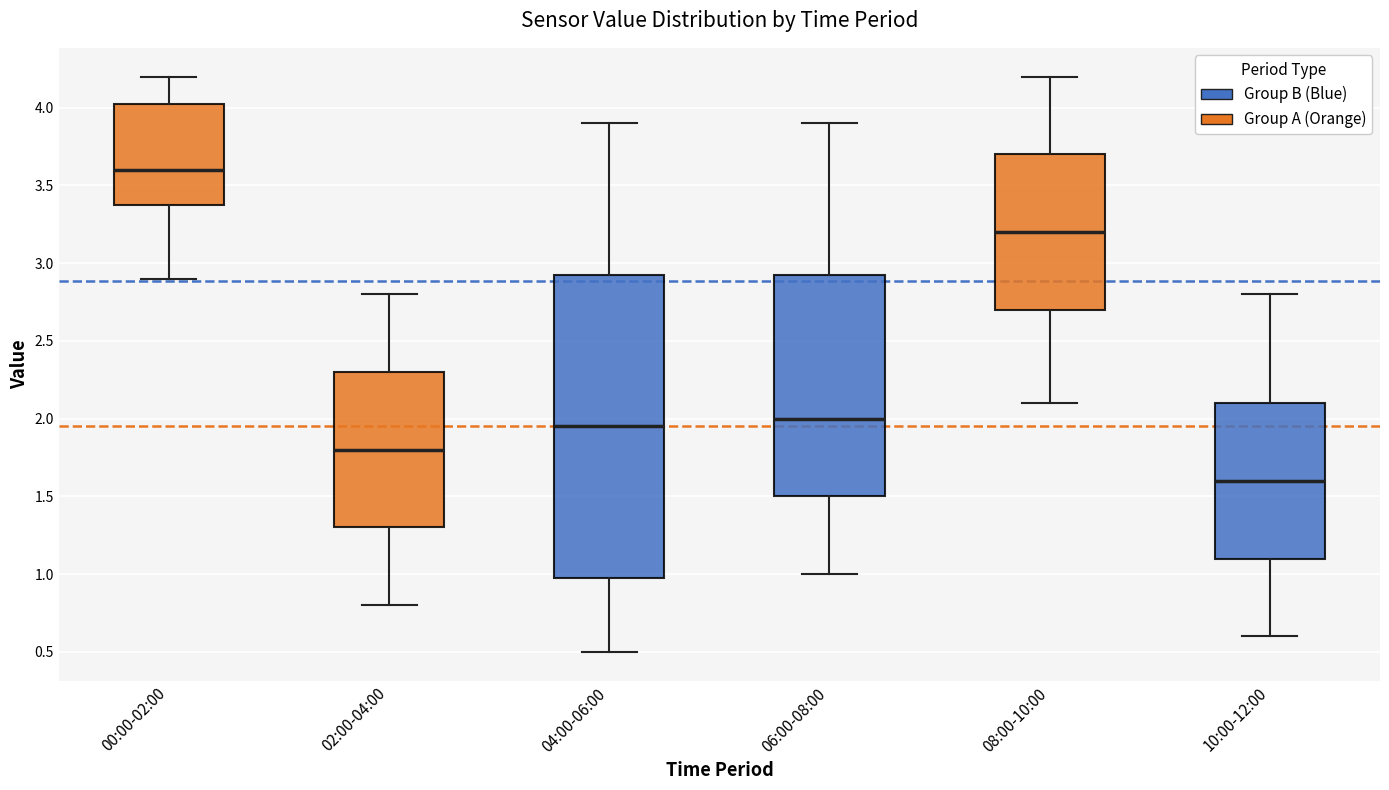

Where does the lower whisker of the box for 04:00-06:00 end on the y-axis? The values are not printed on the chart, so give them approximately, as read against the axis.

0.50